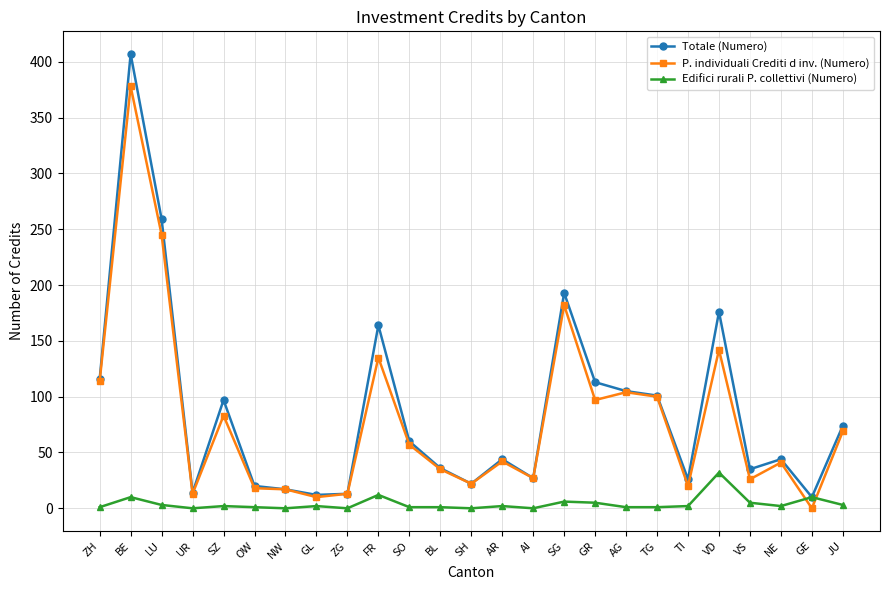

Where do P. individuali Crediti d inv. (Numero) and Edifici rurali P. collettivi (Numero) first cross each other?

NE and GE